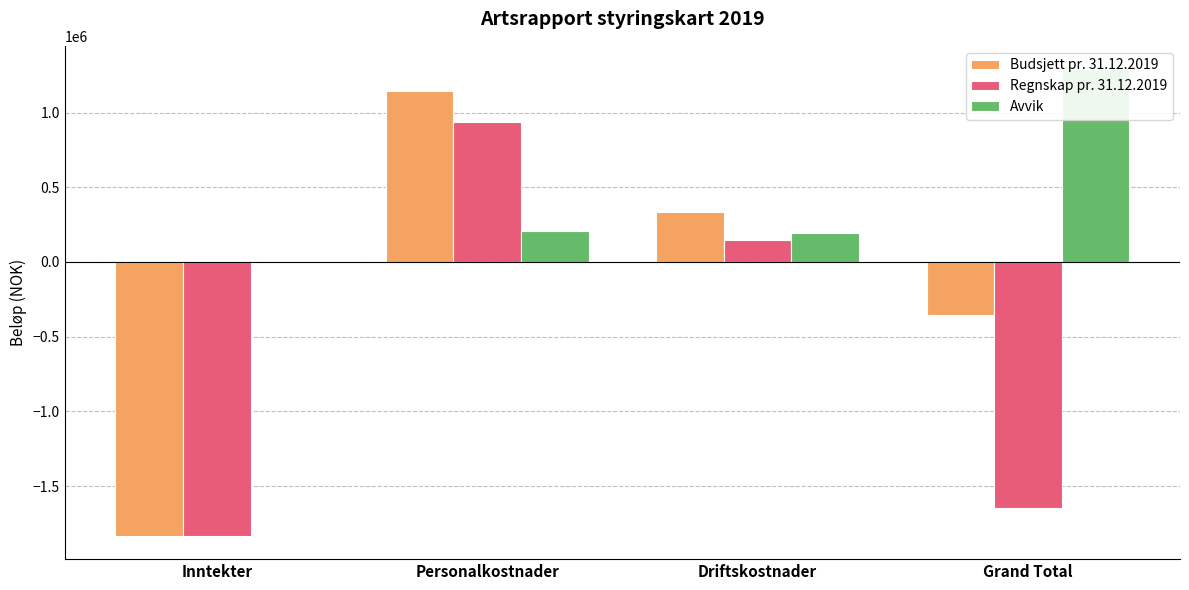

List the series in order of their overall mean, lowest first.

Regnskap pr. 31.12.2019, Budsjett pr. 31.12.2019, Avvik